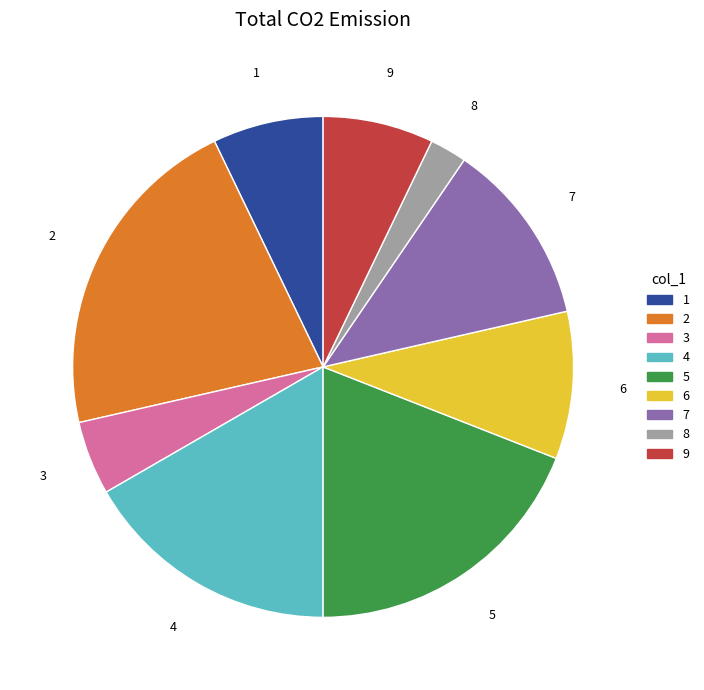

Does any single category account for the majority?

No